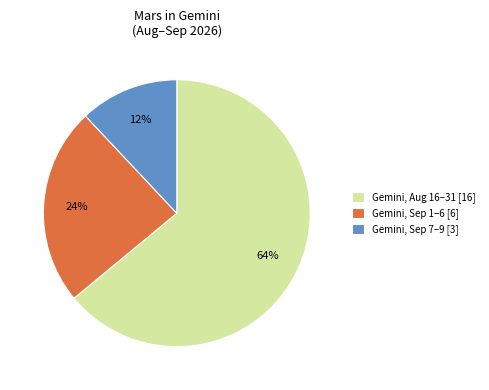

To the nearest percent, what is the difference between the Gemini, Sep 1–6 [6] and Gemini, Aug 16–31 [16] slice percentages?

40%